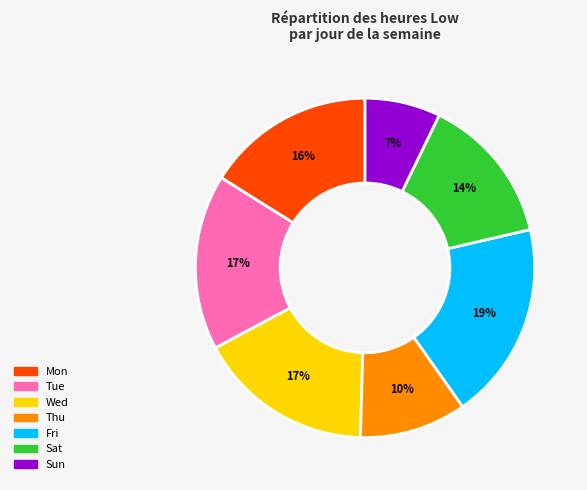

To the nearest percent, what is the difference between the largest and smallest slice percentages?

12%